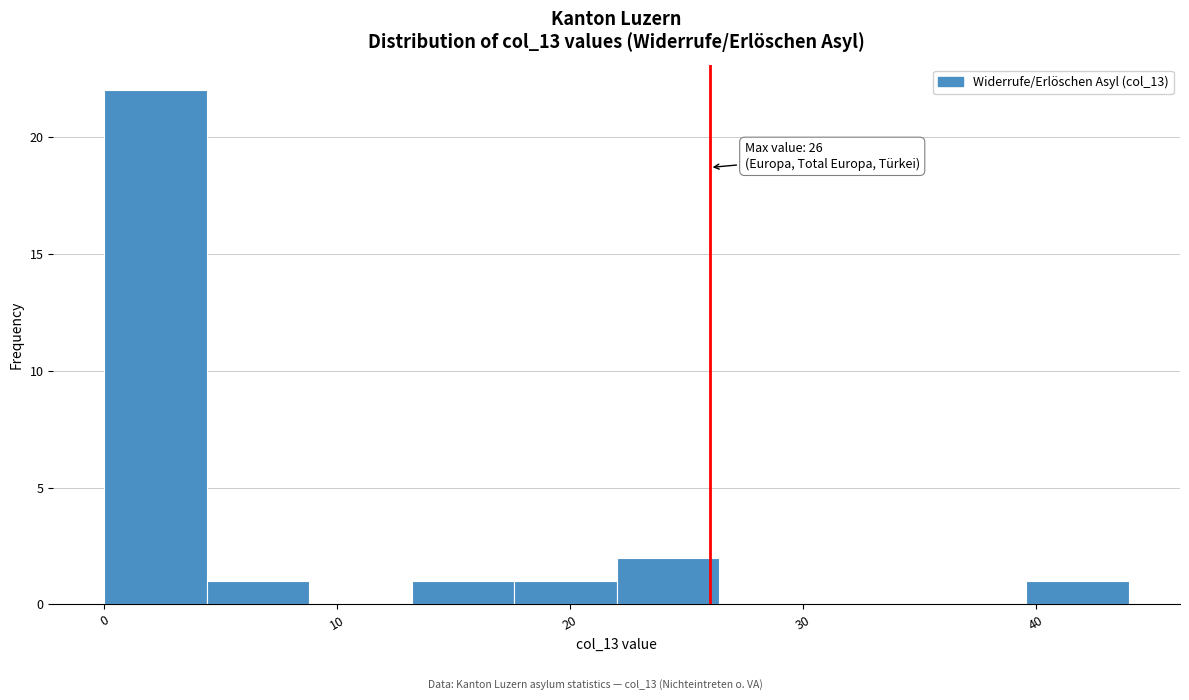

Which range on the x-axis has the tallest bar?

0.0 to 4.4